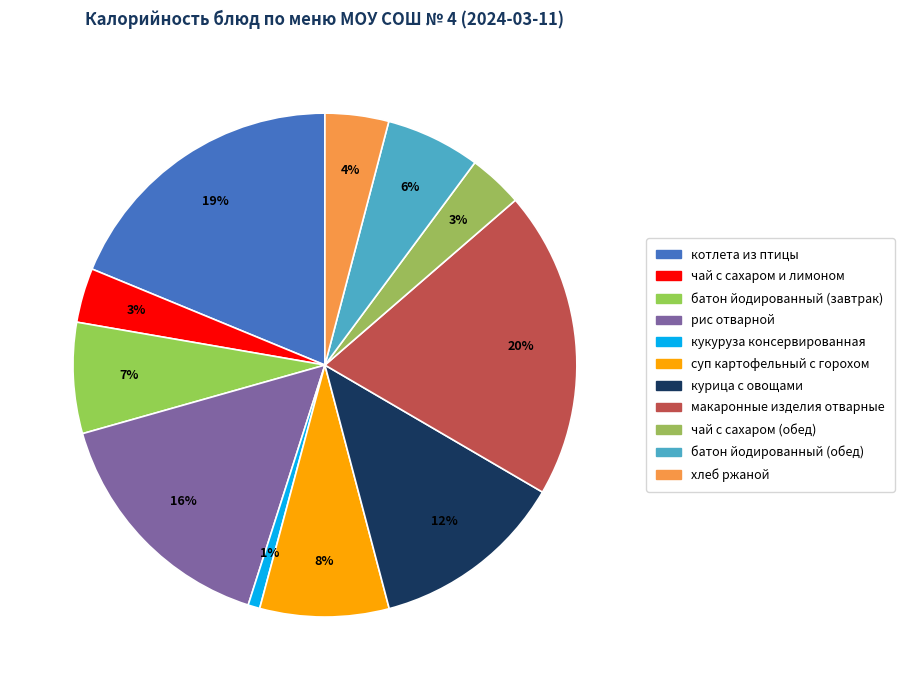

How many slices are in this pie chart?

11